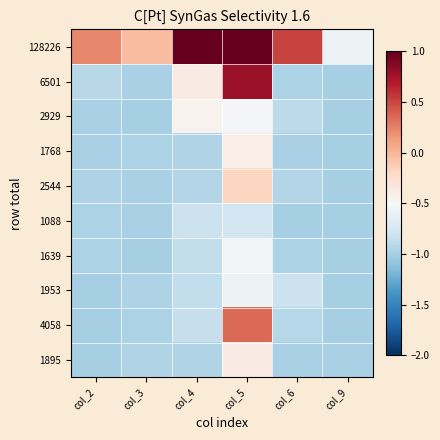

What is the minimum value shown in the chart?

-1.0